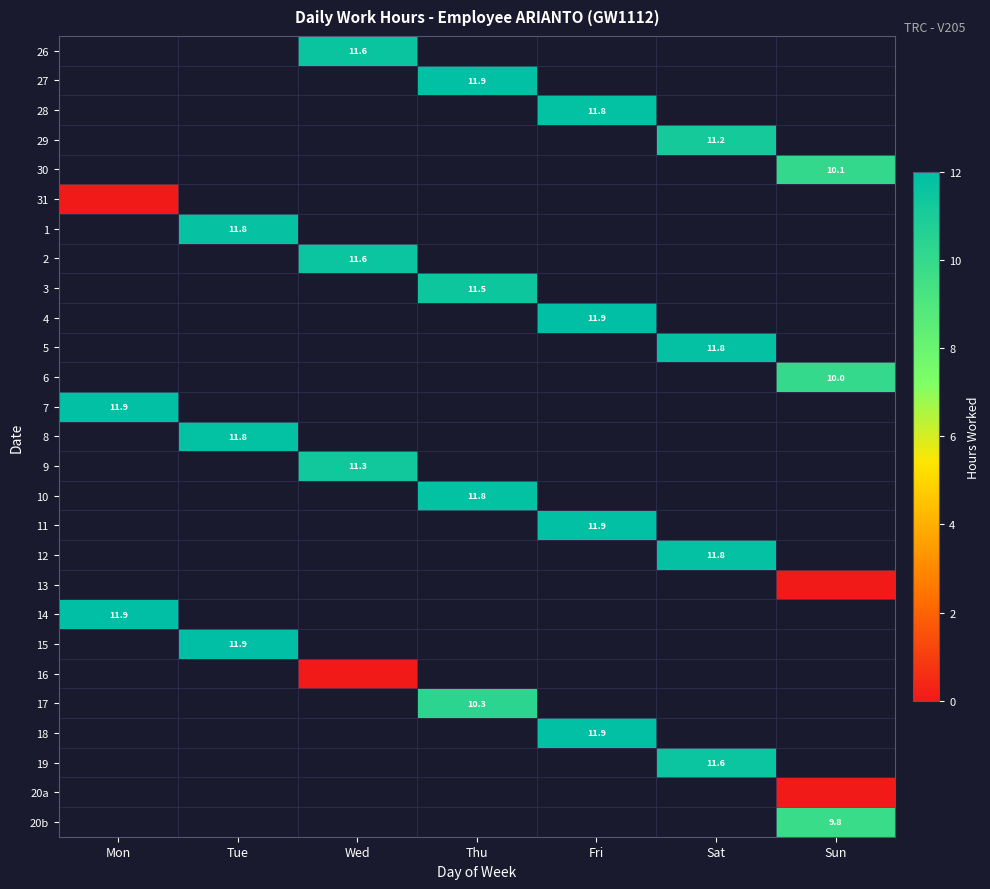

How many positive values does the 19 series have?

1